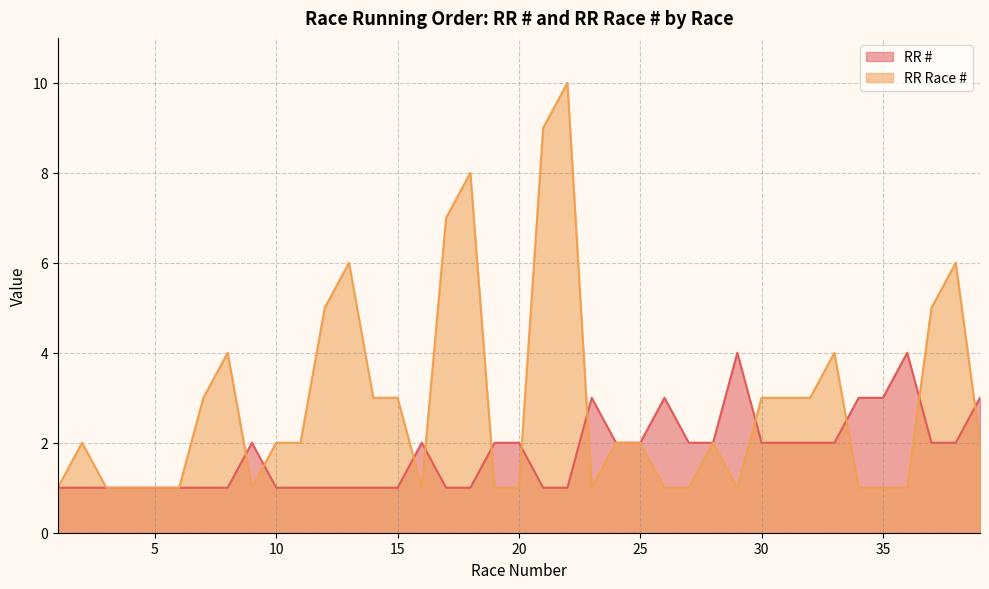

What is the difference between the maximum and minimum values in the RR Race # series?

9